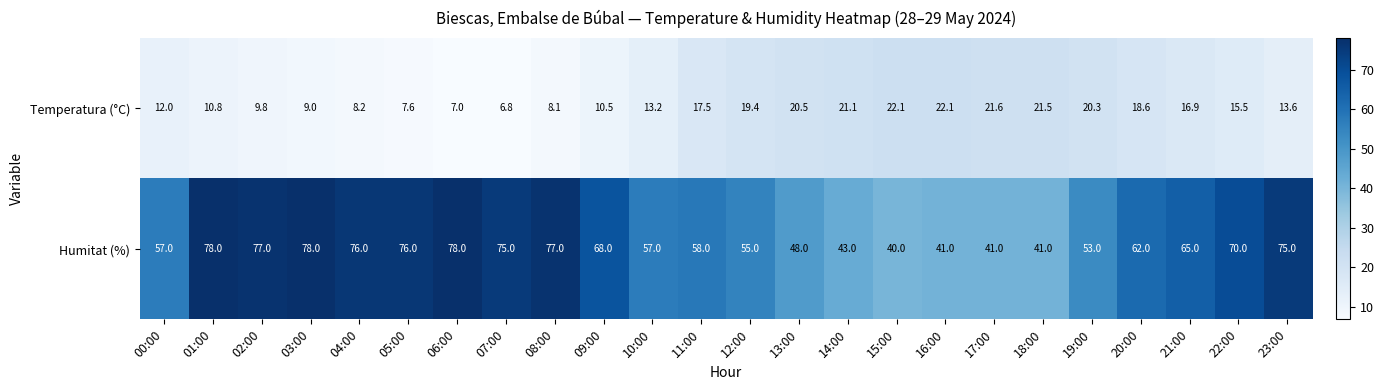

How many data points does each series have?

24